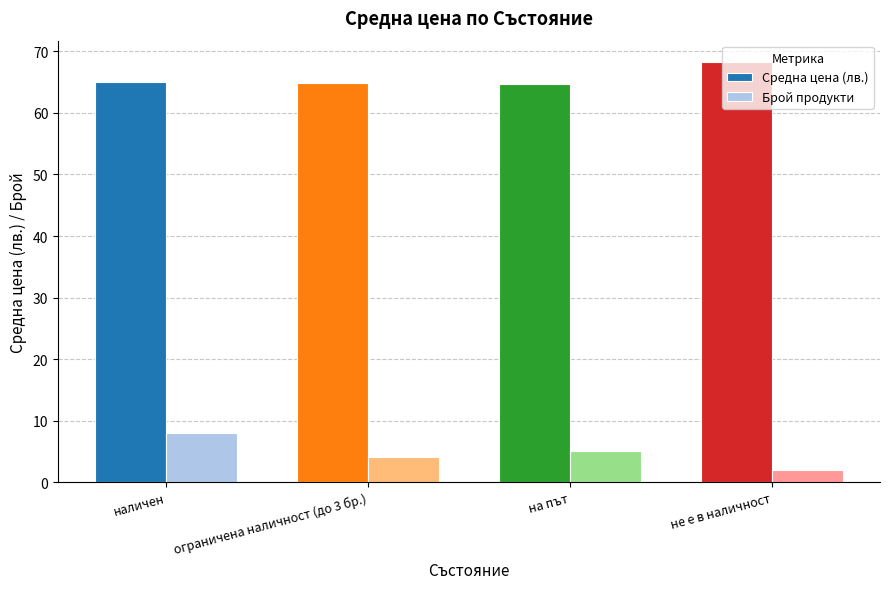

Are the bars horizontal?

No